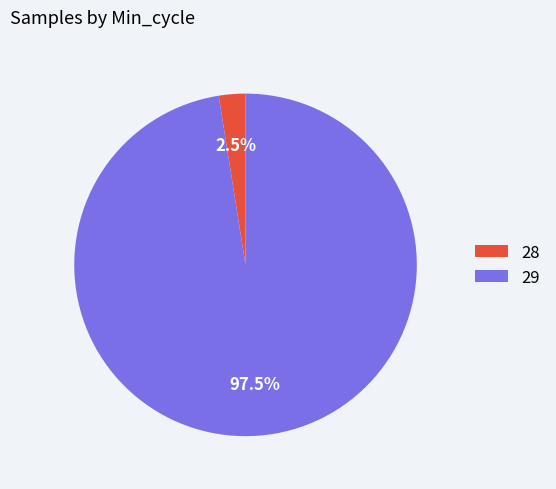

How many segments does this pie chart have?

2